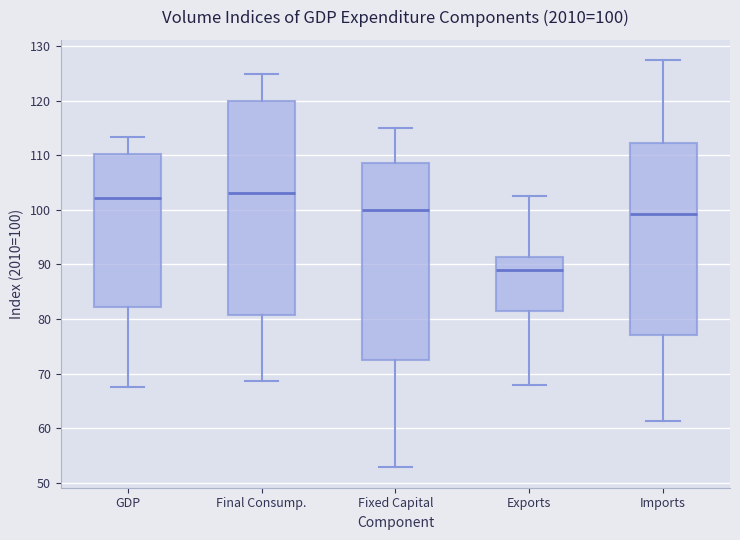

Which box is the tallest, from its lower edge to its upper edge?

Final Consump.